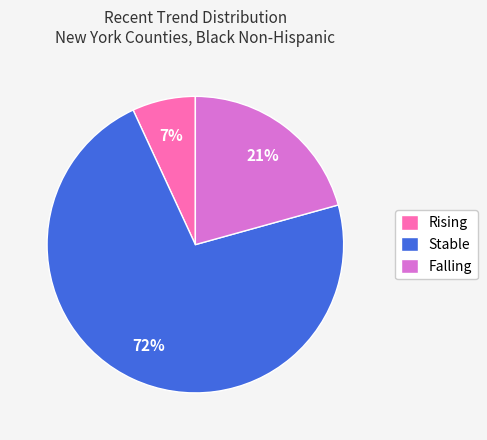

The Stable slice represents 72% of the pie. True or false?

True